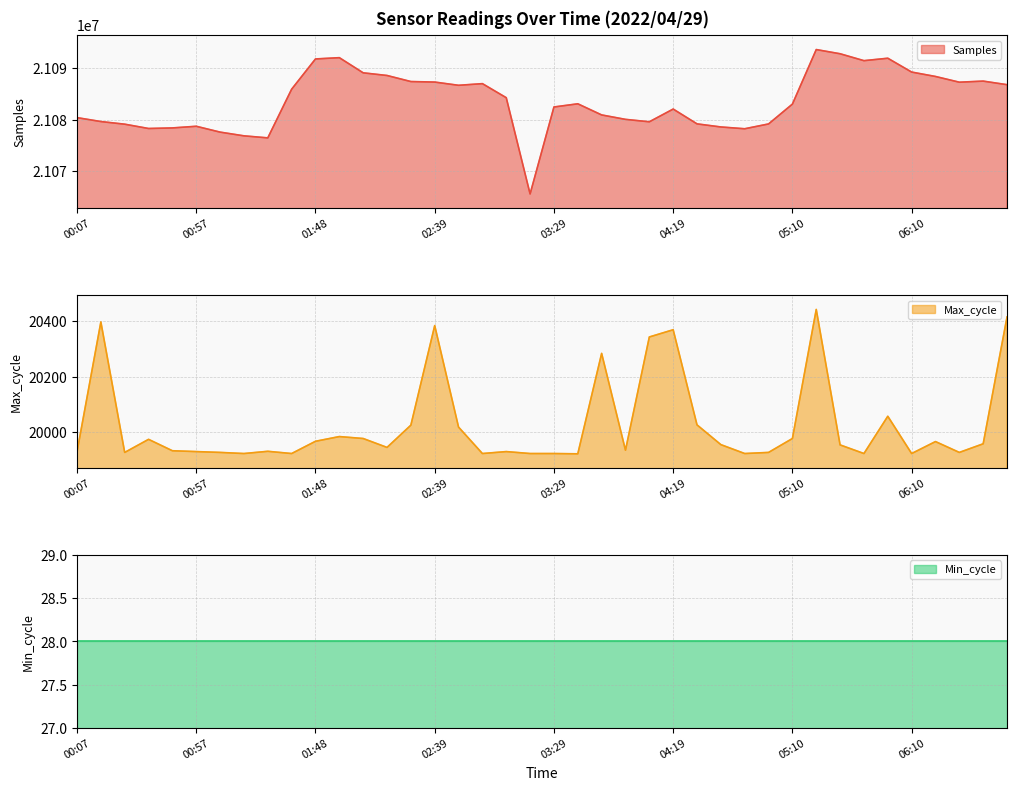

Is it true that Samples equals 4902891 at 01:38?

False